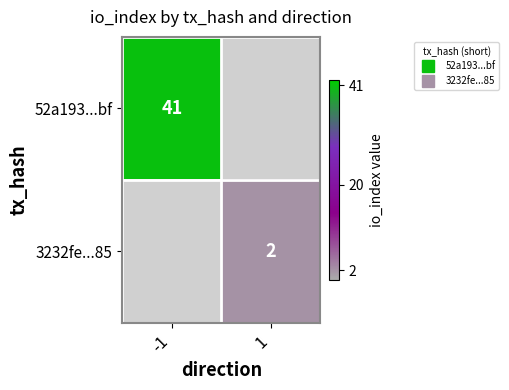

Rank the series by their average value, from highest to lowest.

52a193...bf, 3232fe...85